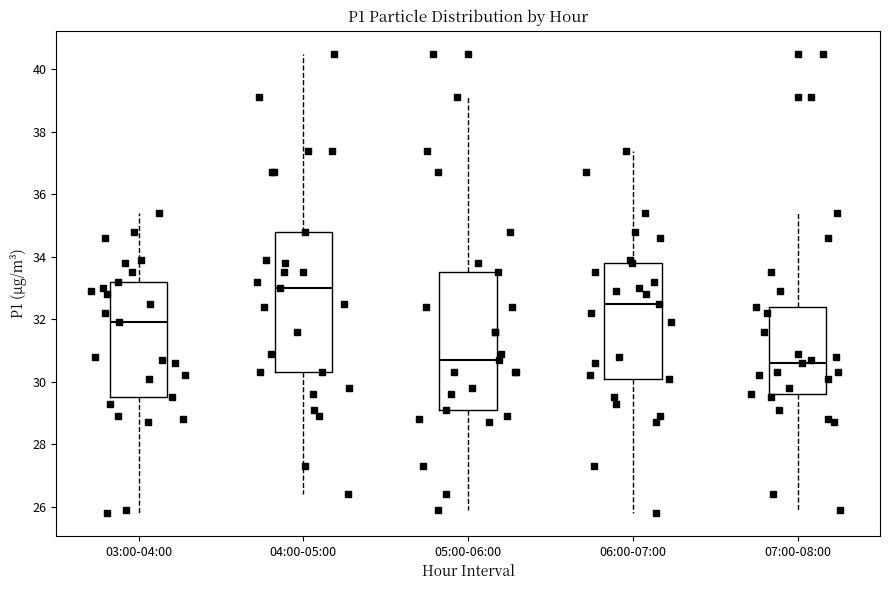

Where does the lower whisker of the box for 03:00-04:00 end on the y-axis? The values are not printed on the chart, so give them approximately, as read against the axis.

25.8